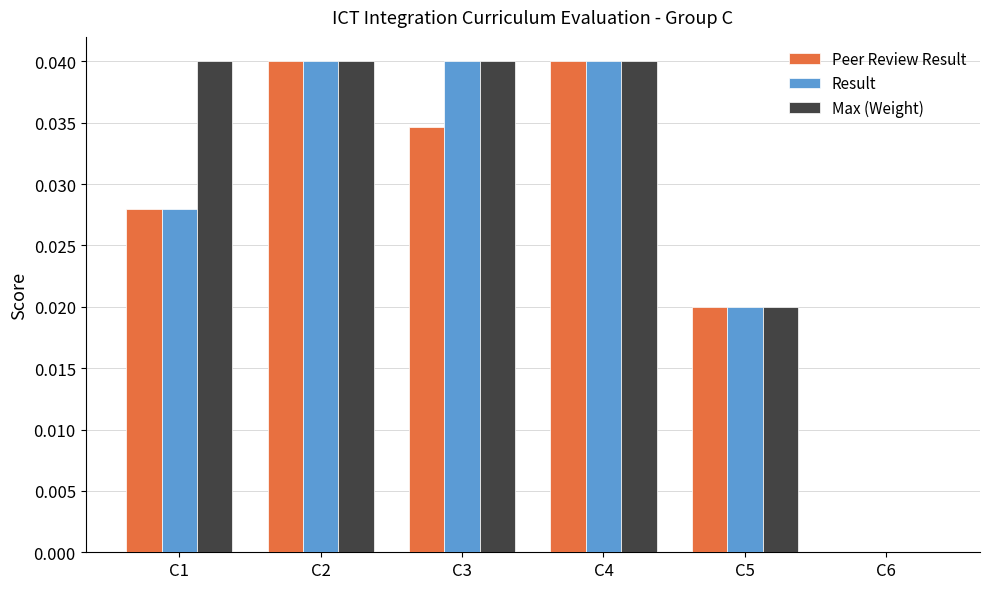

The value of Result at C3 is 0.1. True or false?

False